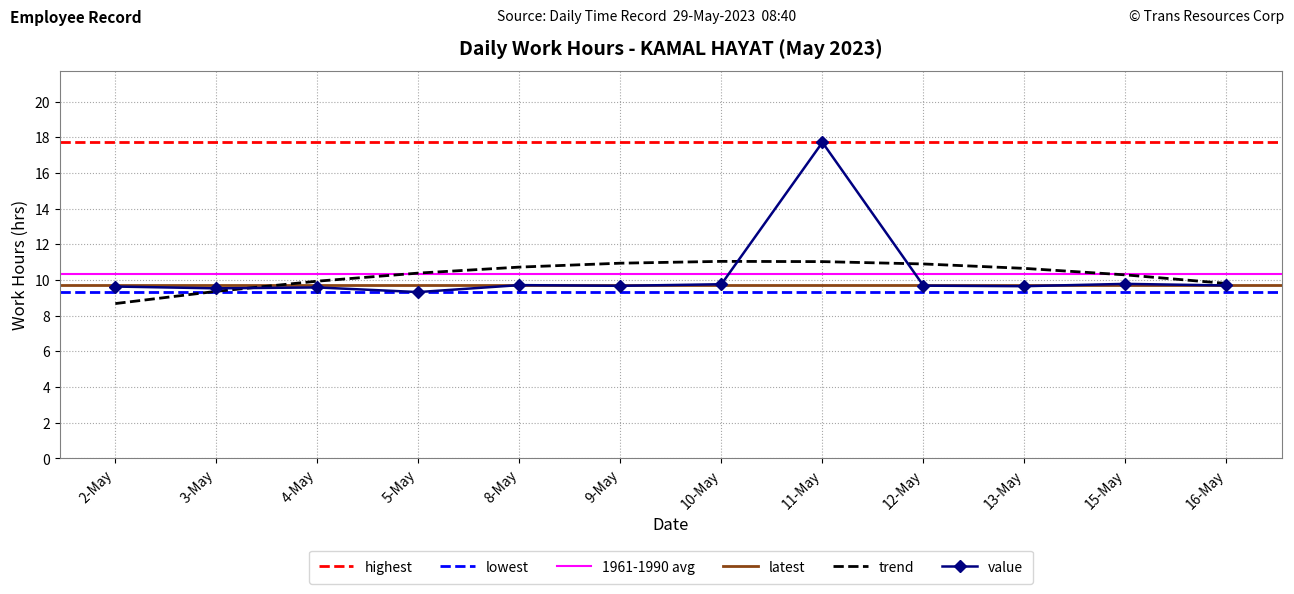

At which label is the value closest to 13?

15-May